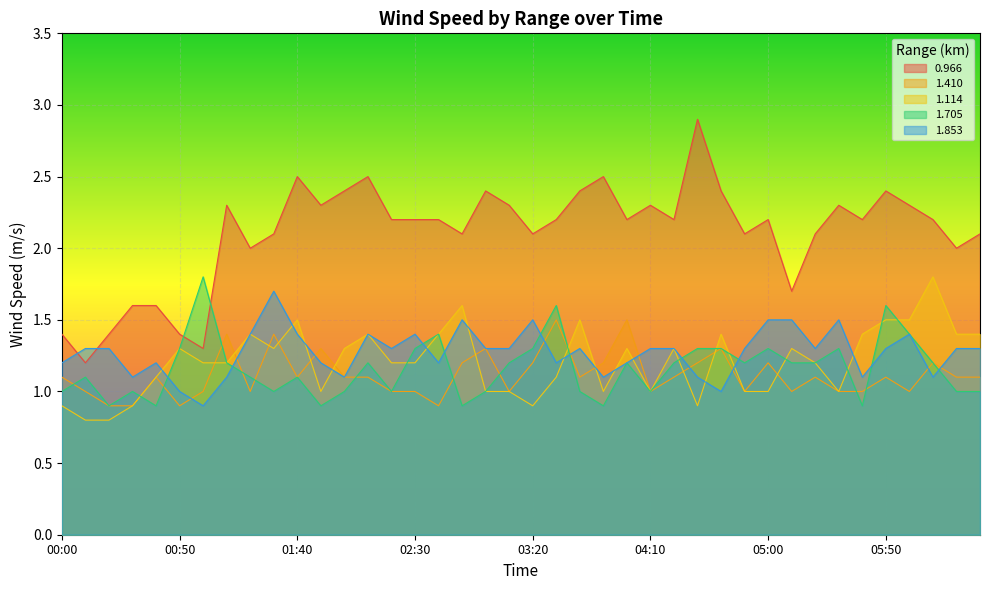

What position from the left is 05:50?

36